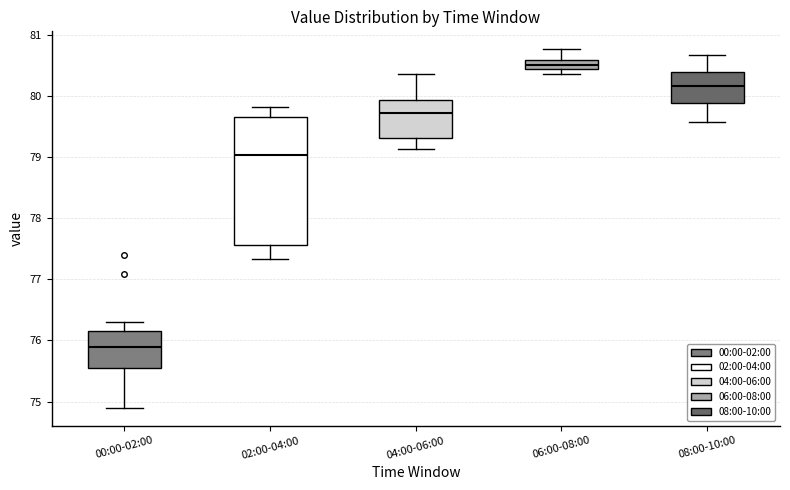

Where is the lower edge of the box for 02:00-04:00 on the y-axis? The values are not printed on the chart, so give them approximately, as read against the axis.

77.6